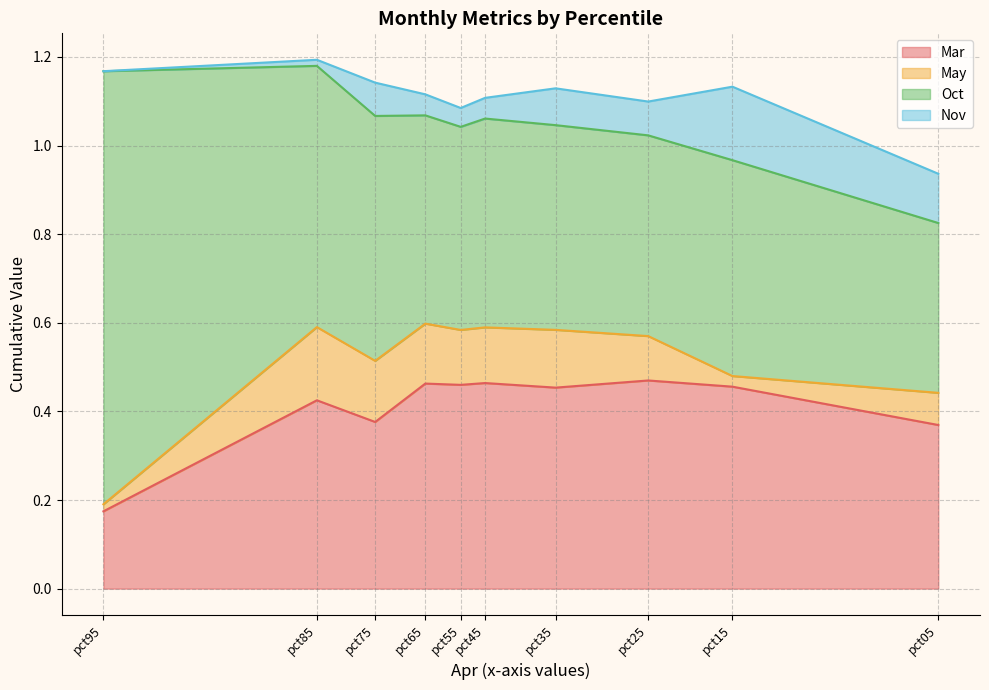

Reading left to right, list all the values displayed in this chart.

Mar: pct05=0.4	pct15=0.5	pct25=0.5	pct35=0.5	pct45=0.5	pct55=0.5	pct65=0.5	pct75=0.4	pct85=0.4	pct95=0.2
May: pct05=0.1	pct15=0.0	pct25=0.1	pct35=0.1	pct45=0.1	pct55=0.1	pct65=0.1	pct75=0.1	pct85=0.2	pct95=0.0
Oct: pct05=0.4	pct15=0.5	pct25=0.5	pct35=0.5	pct45=0.5	pct55=0.5	pct65=0.5	pct75=0.6	pct85=0.6	pct95=1.0
Nov: pct05=0.1	pct15=0.2	pct25=0.1	pct35=0.1	pct45=0.0	pct55=0.0	pct65=0.0	pct75=0.1	pct85=0.0	pct95=0.0